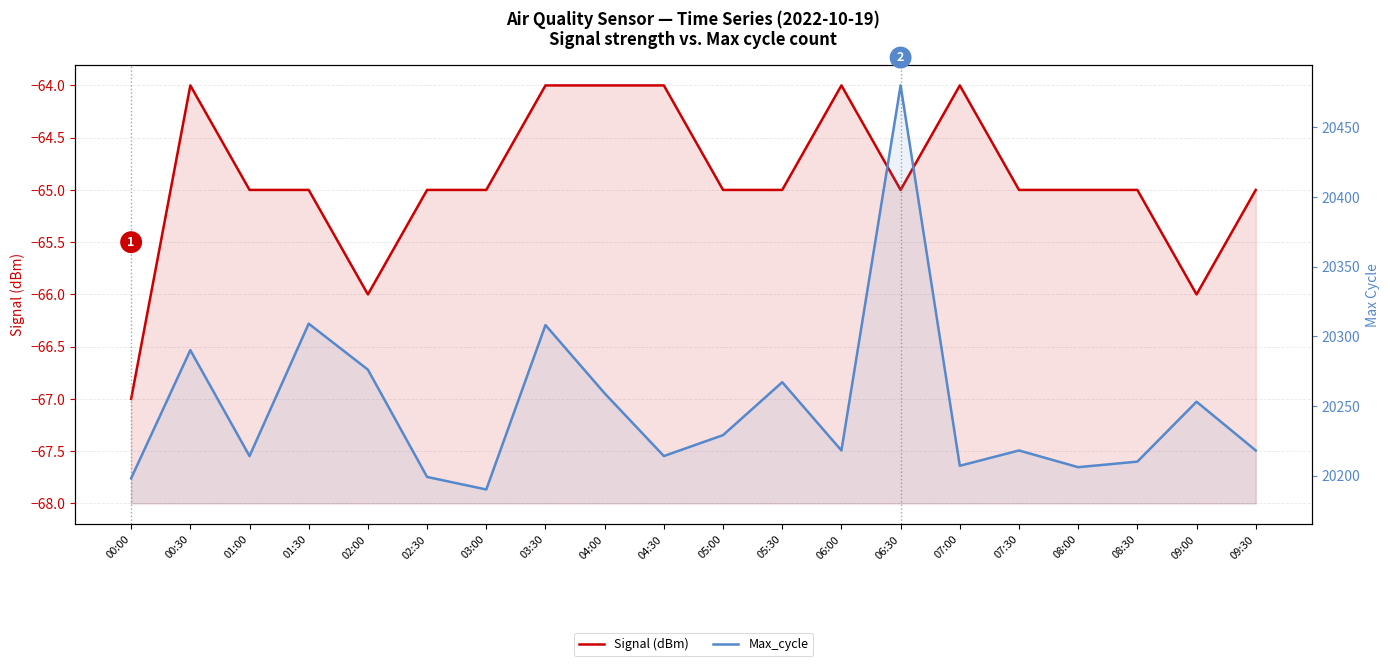

How many data points in Max_cycle are less than 20218?

8